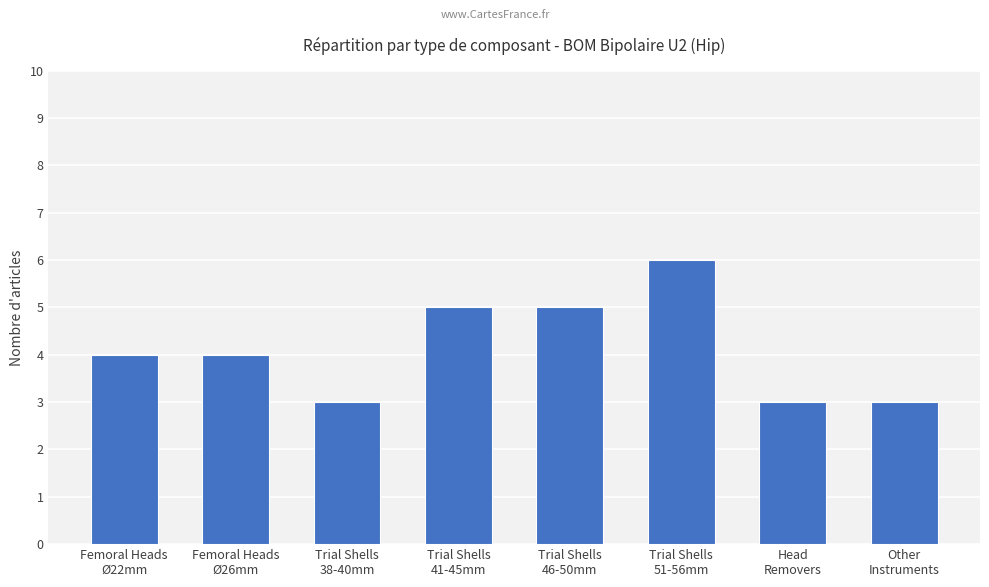

What is the maximum value shown in the chart?

6